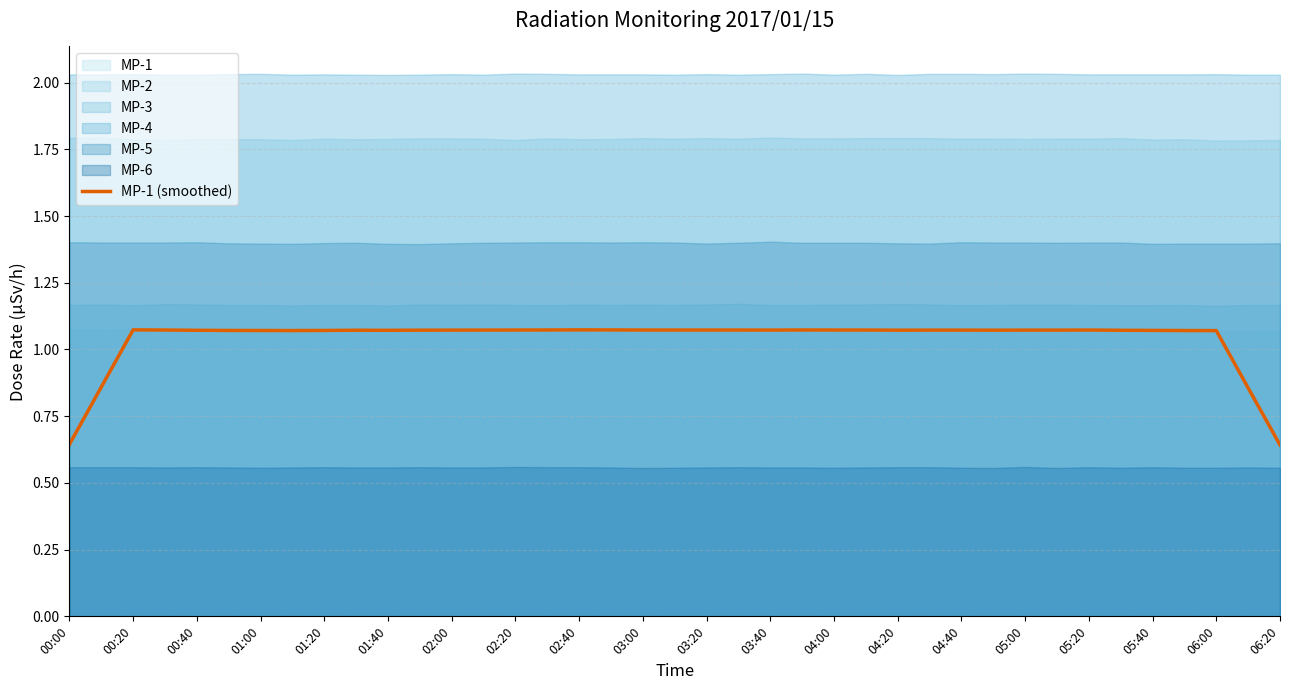

Count the values in the range 1 to 2.

35